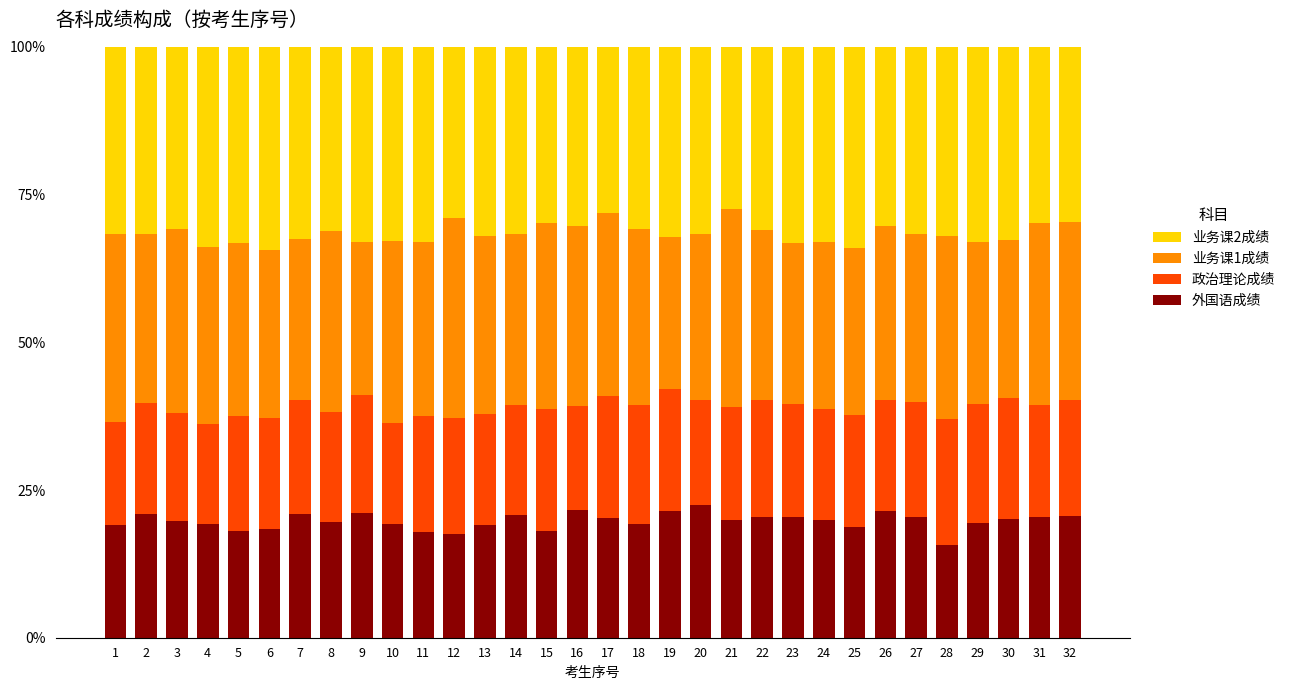

Is it true that 外国语成绩 equals 31.3 at 14?

False